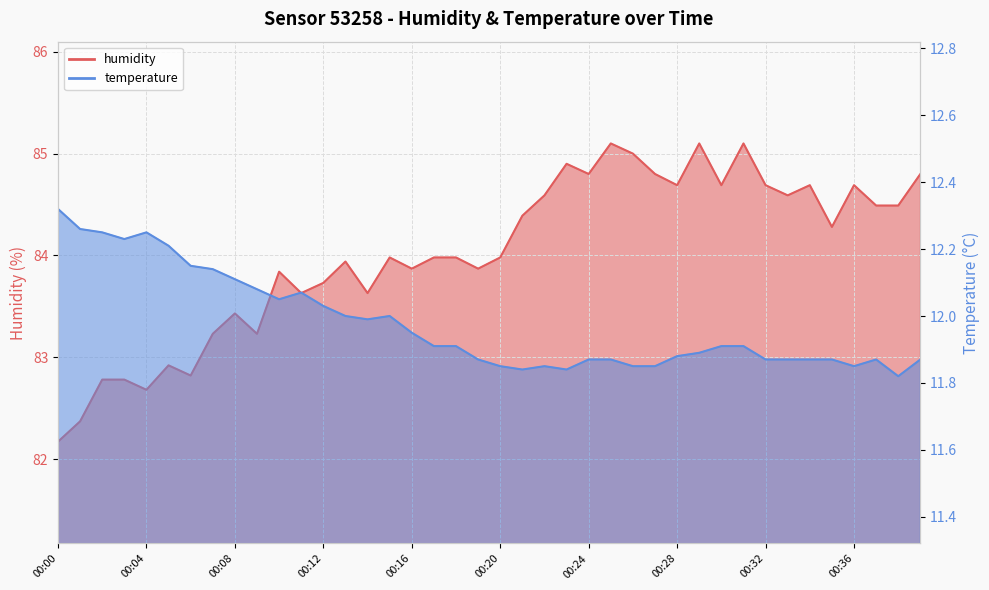

What is the greatest value displayed?

85.1